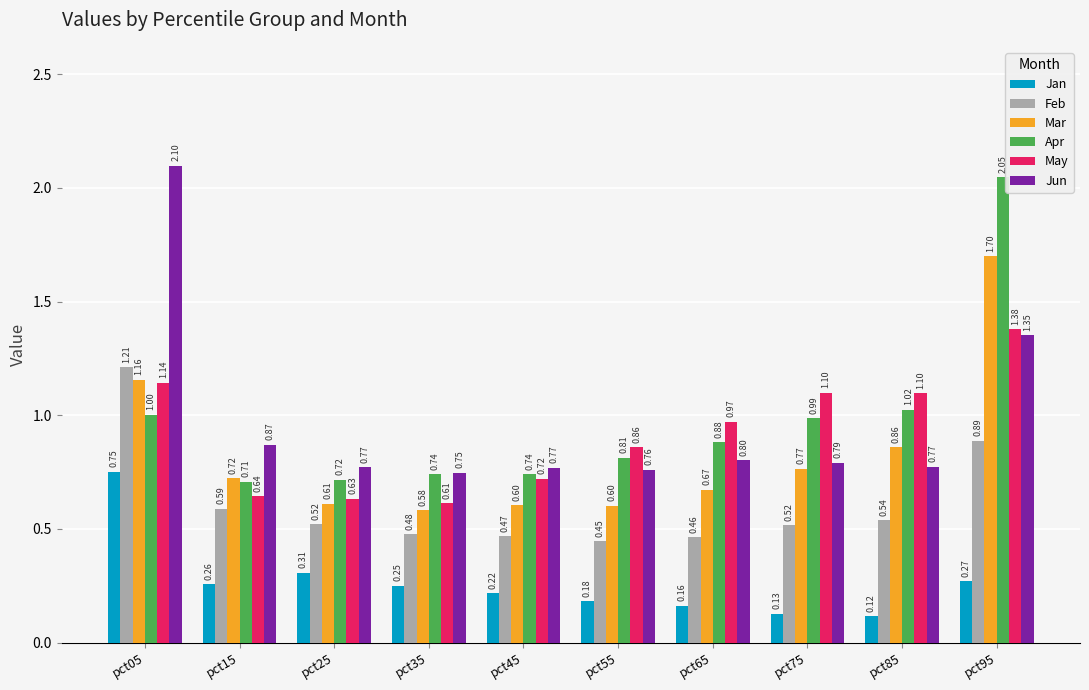

Where is Jan nearest to the value 0?

pct85